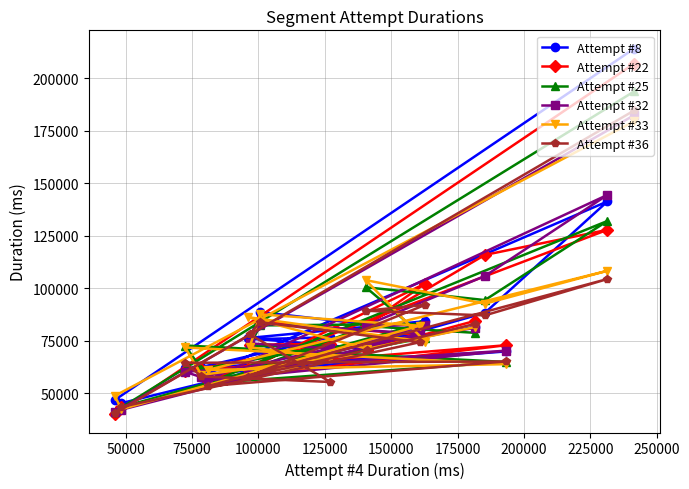

Which series has the largest range (max minus min)?

Attempt #8